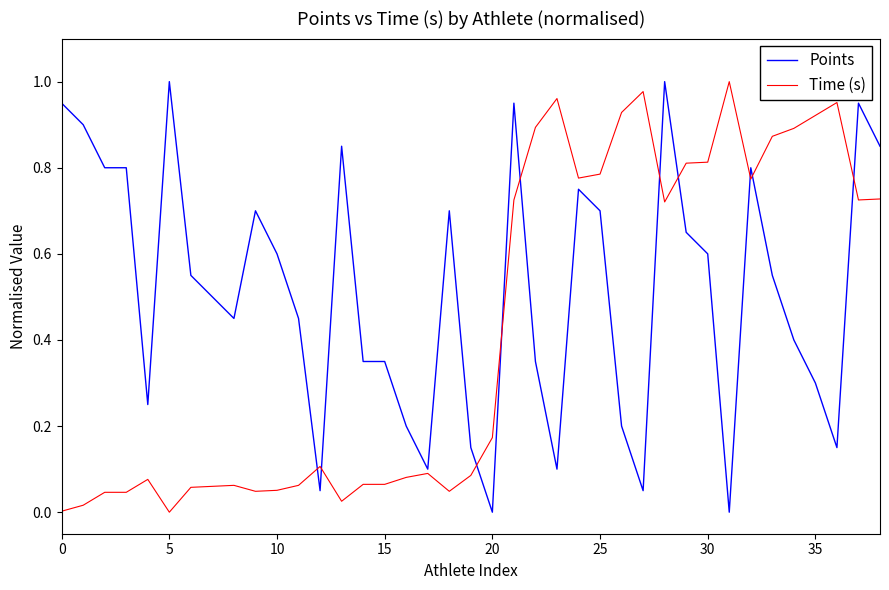

Which series has the largest total across all categories?

Points